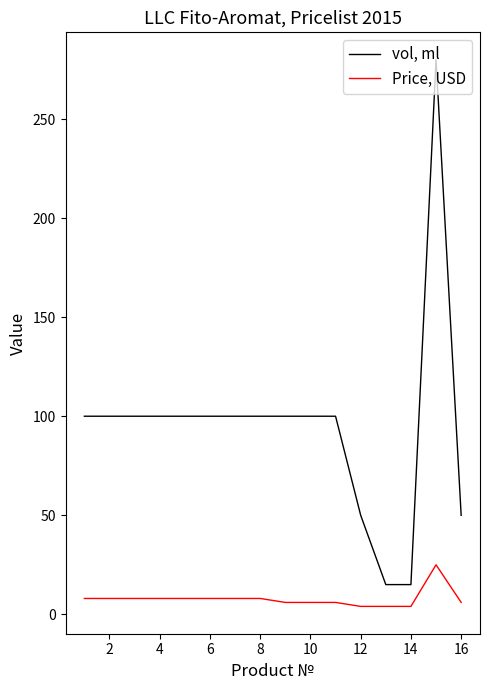

Is this an area chart (filled region under the line)?

No